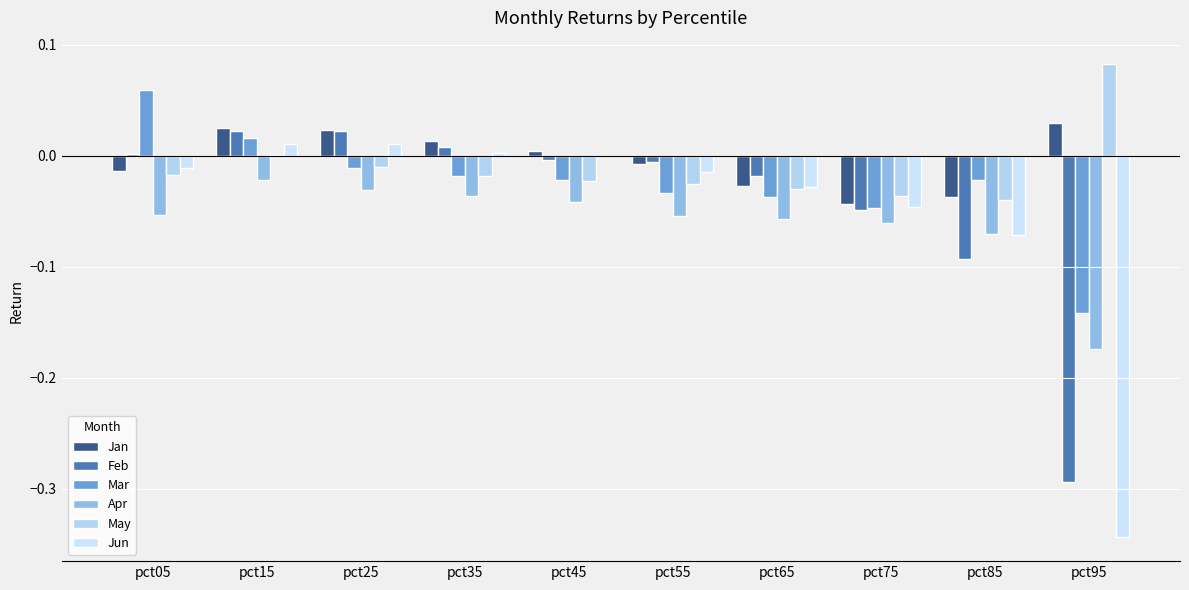

Is it true that Apr equals -0.1 at pct65?

True